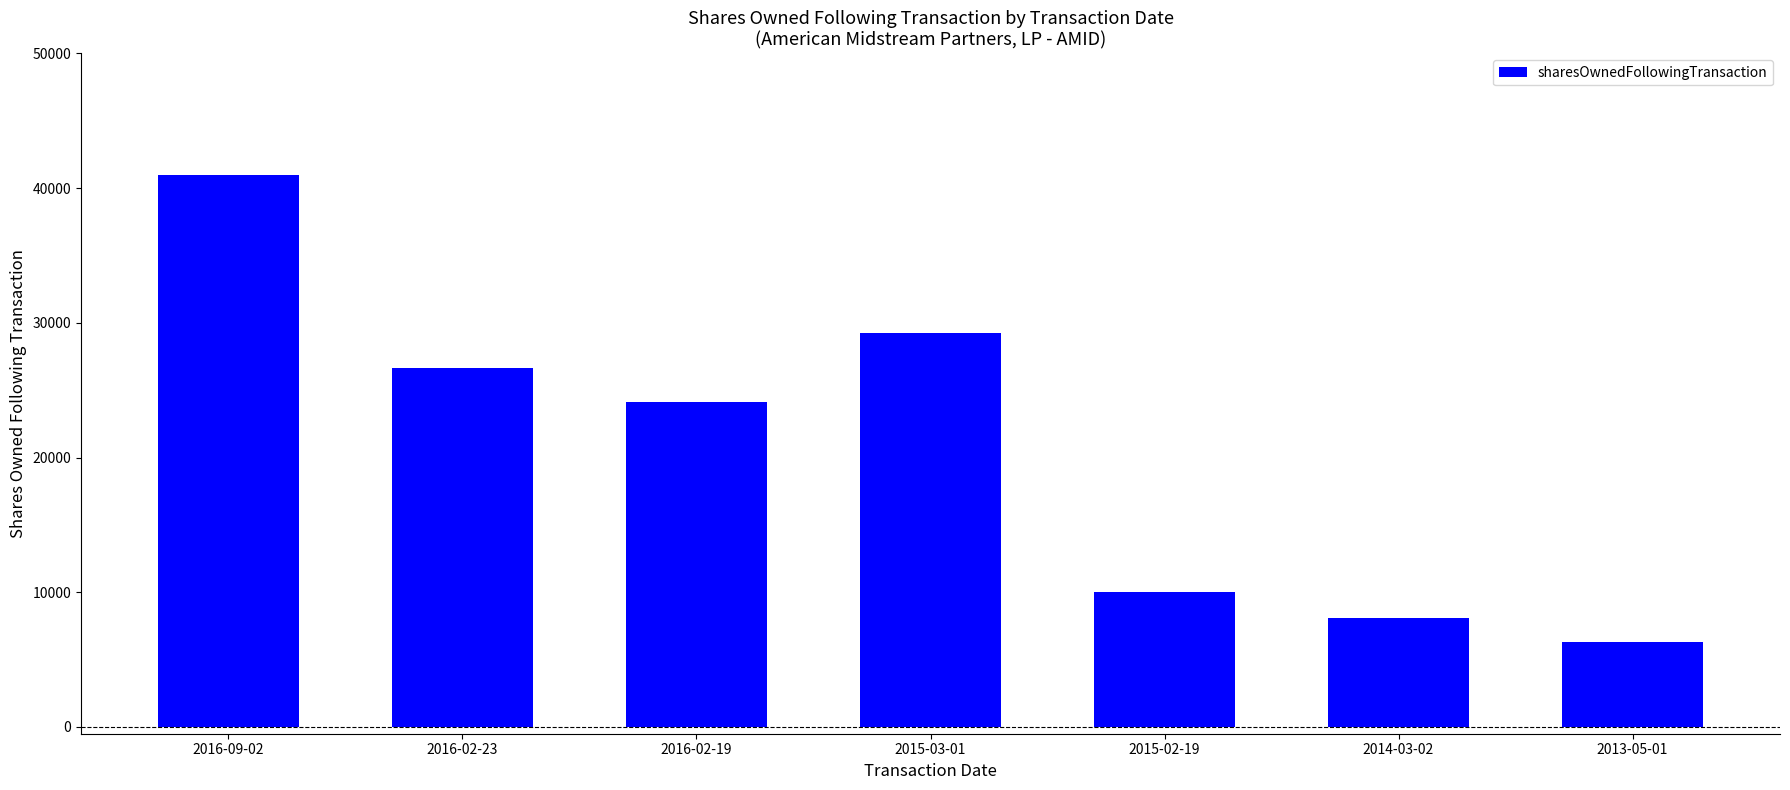

Which label corresponds to the smallest value in the chart?

2013-05-01